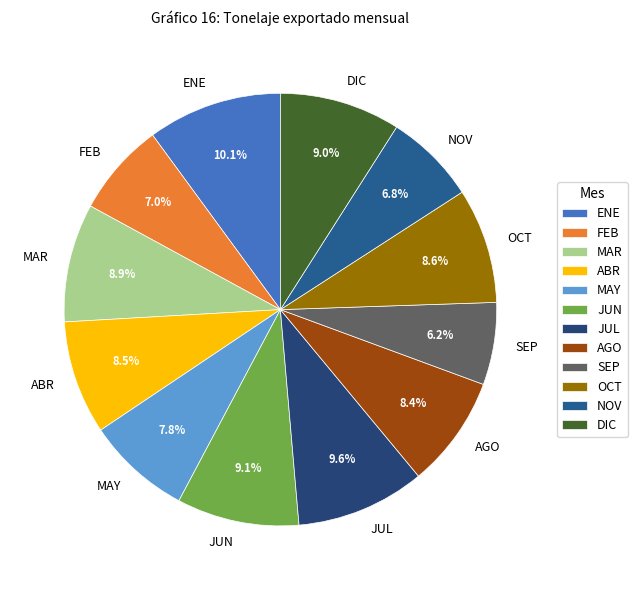

To the nearest percent, what is the combined percentage of ABR and JUL?

18%